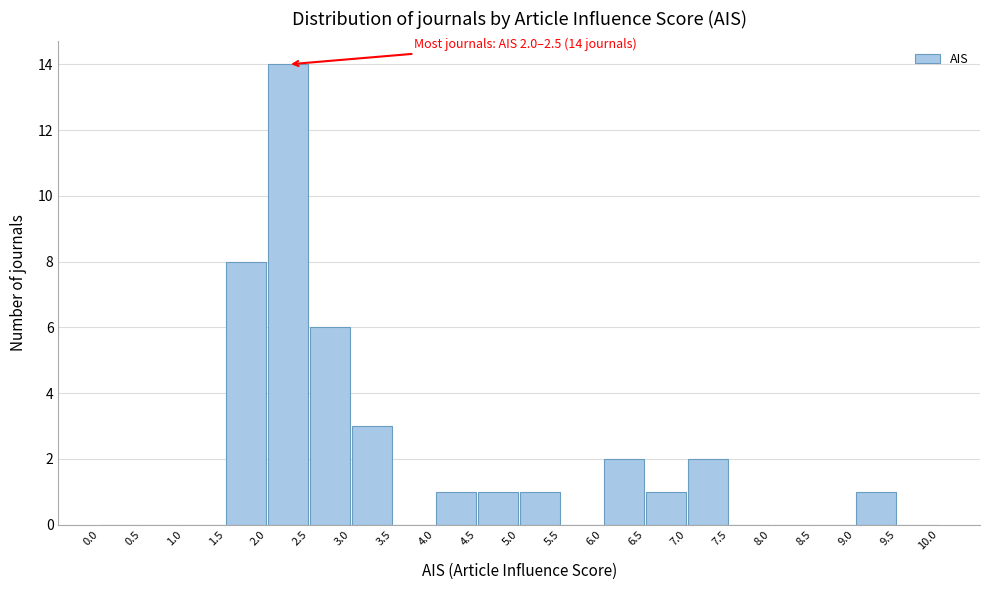

Over which range of the x-axis is the bar tallest?

2.0 to 2.5